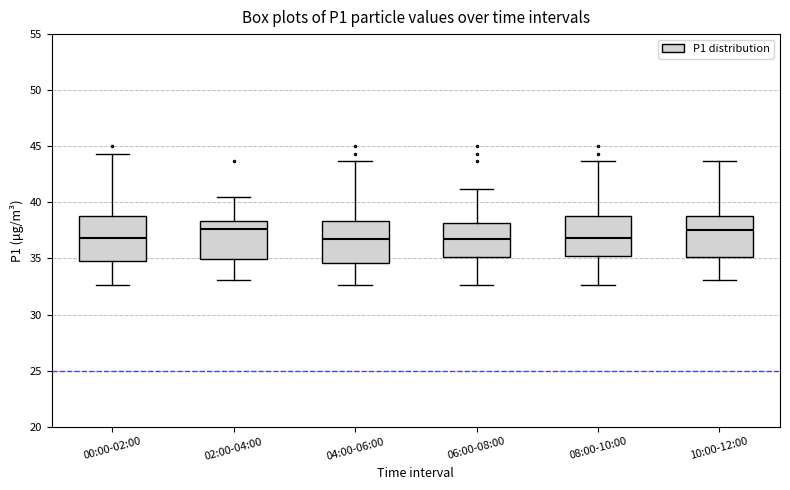

Where is the upper edge of the box for 08:00-10:00 on the y-axis? The values are not printed on the chart, so give them approximately, as read against the axis.

38.5